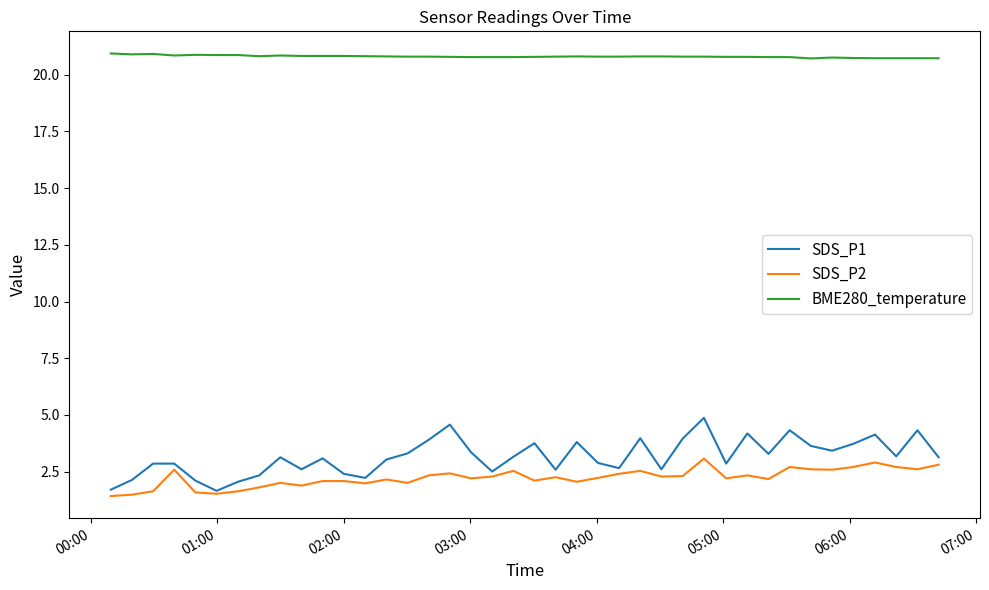

How many categories are shown in the chart?

40